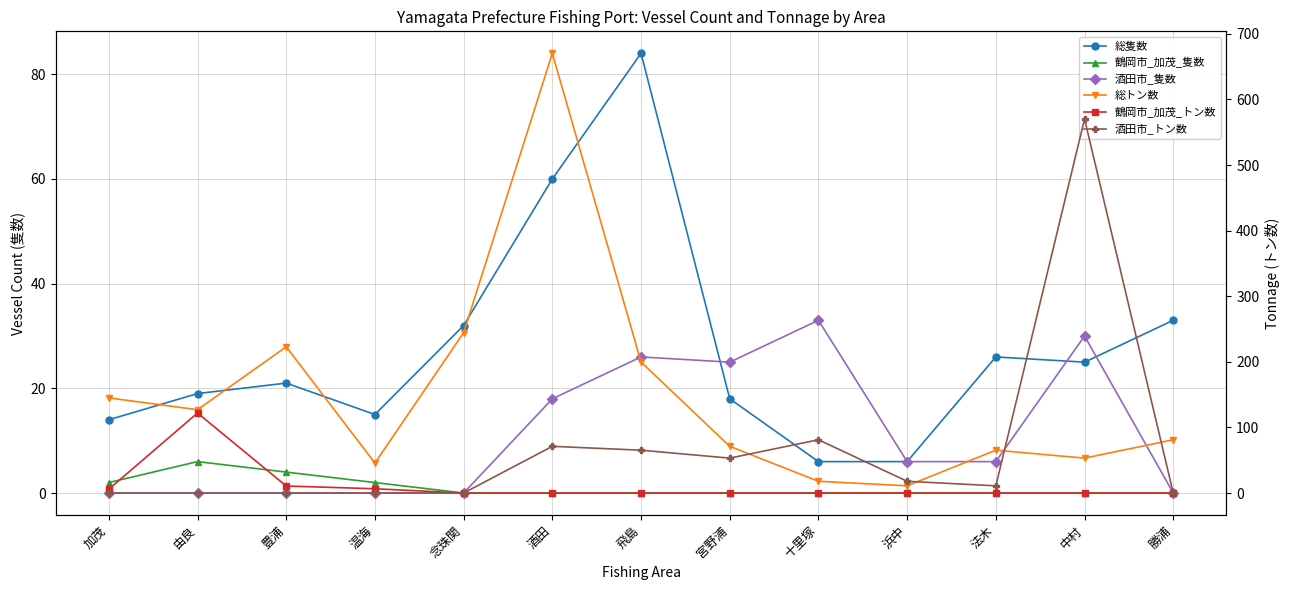

Which series has the largest range (max minus min)?

総トン数